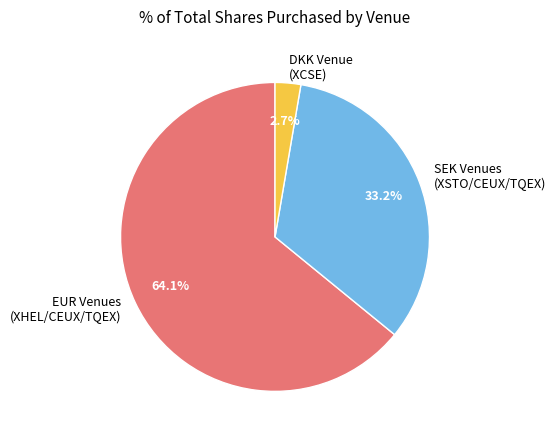

Does EUR Venues (XHEL/CEUX/TQEX) represent more than half of the total?

Yes